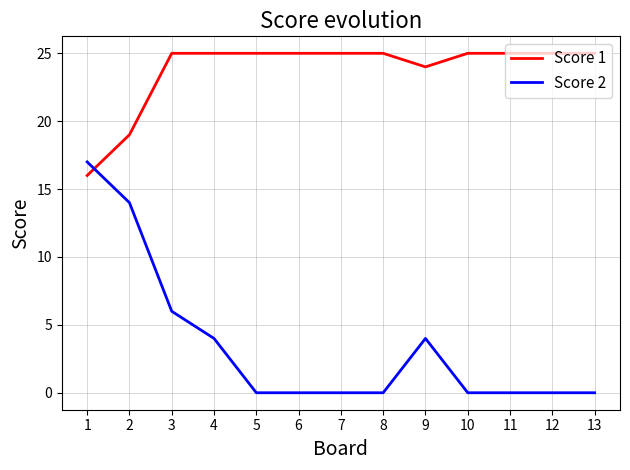

True or false: Score 2 has a value of 6 at 11.

False